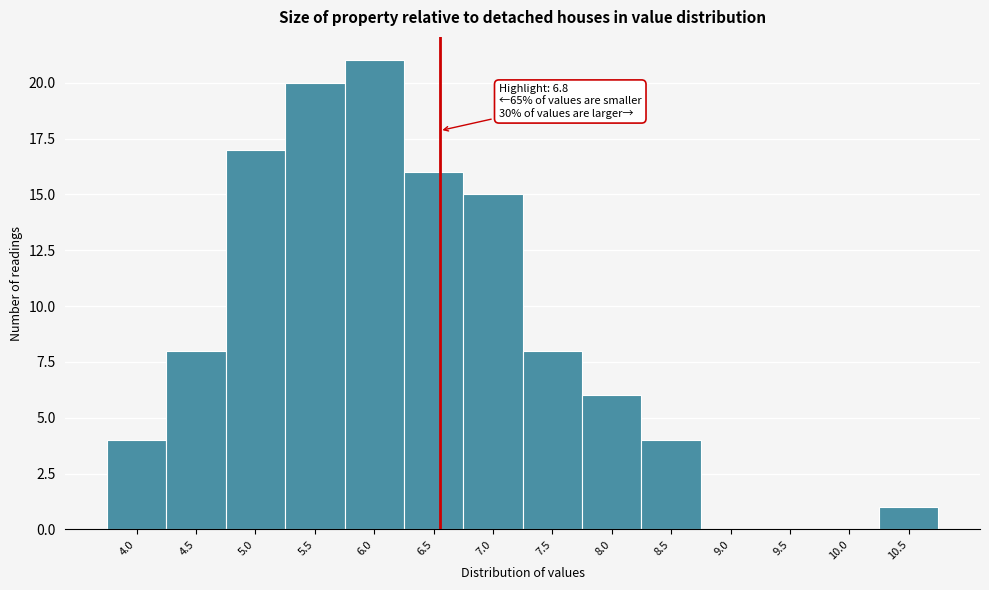

Reading left to right, list all the values displayed in this chart.

4.0=4	4.5=8	5.0=17	5.5=20	6.0=21	6.5=16	7.0=15	7.5=8	8.0=6	8.5=4	9.0=0	9.5=0	10.0=0	10.5=1